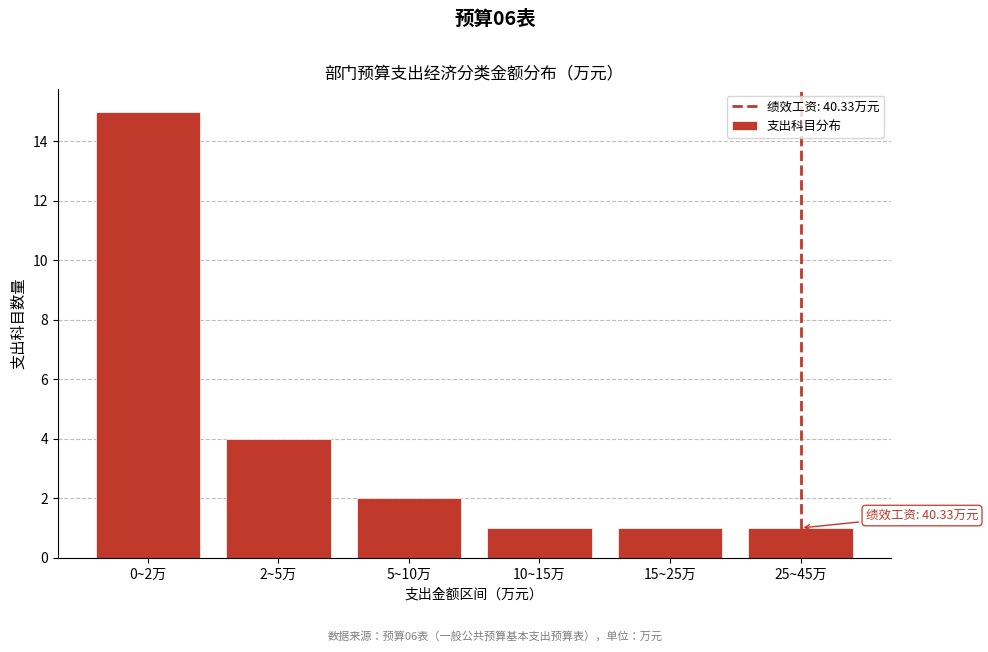

Reading left to right, transcribe all the data shown in this chart.

15	4	2	1	1	1